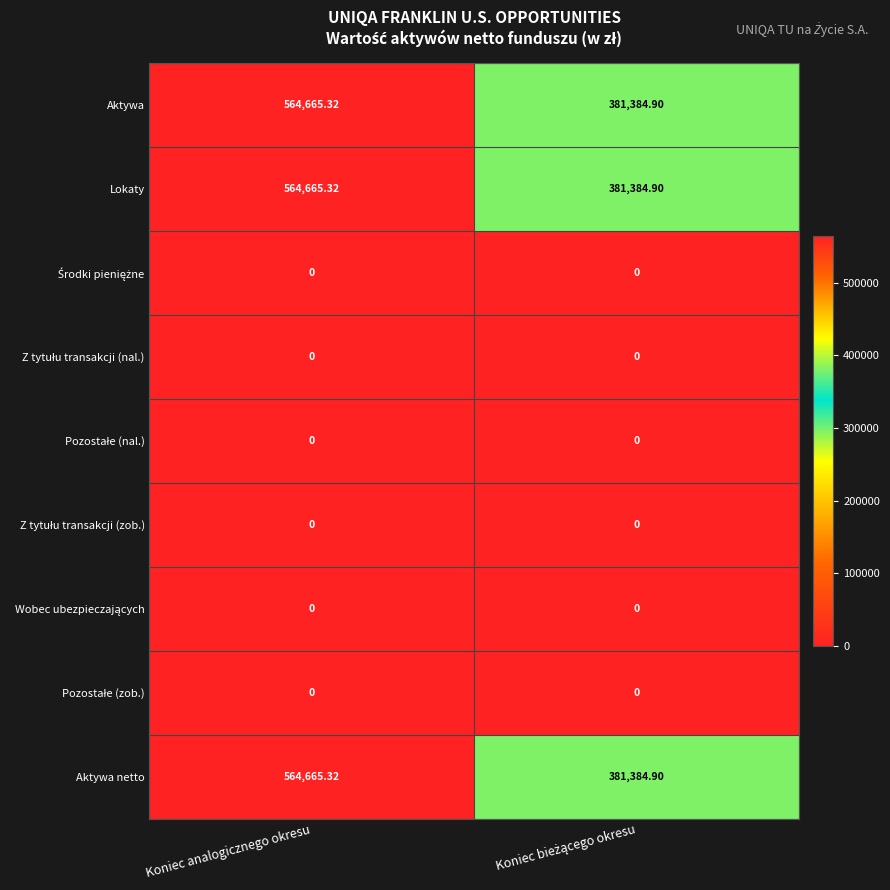

How many distinct data groups are displayed?

9